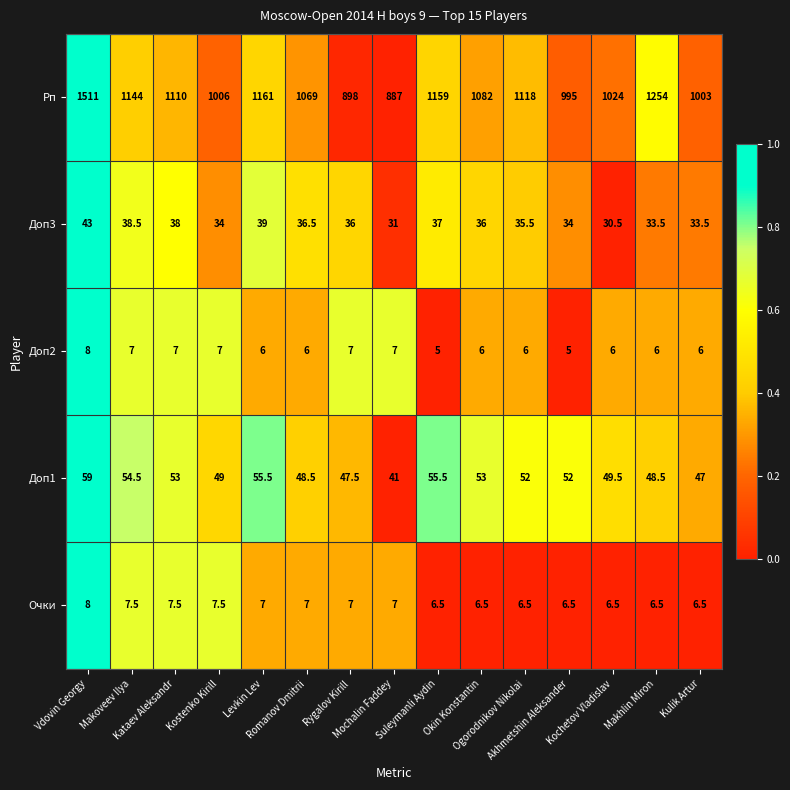

Which series has the largest range (max minus min)?

Рп